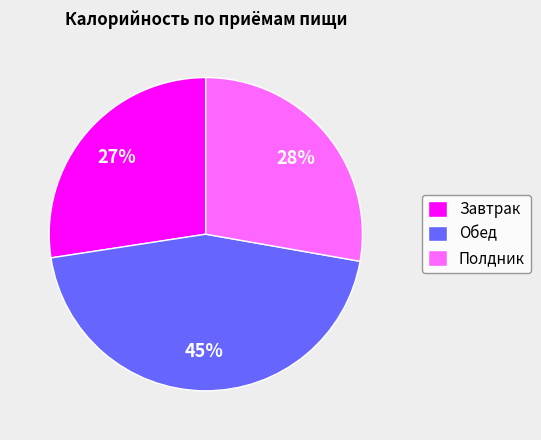

The Обед slice represents 51% of the pie. True or false?

False